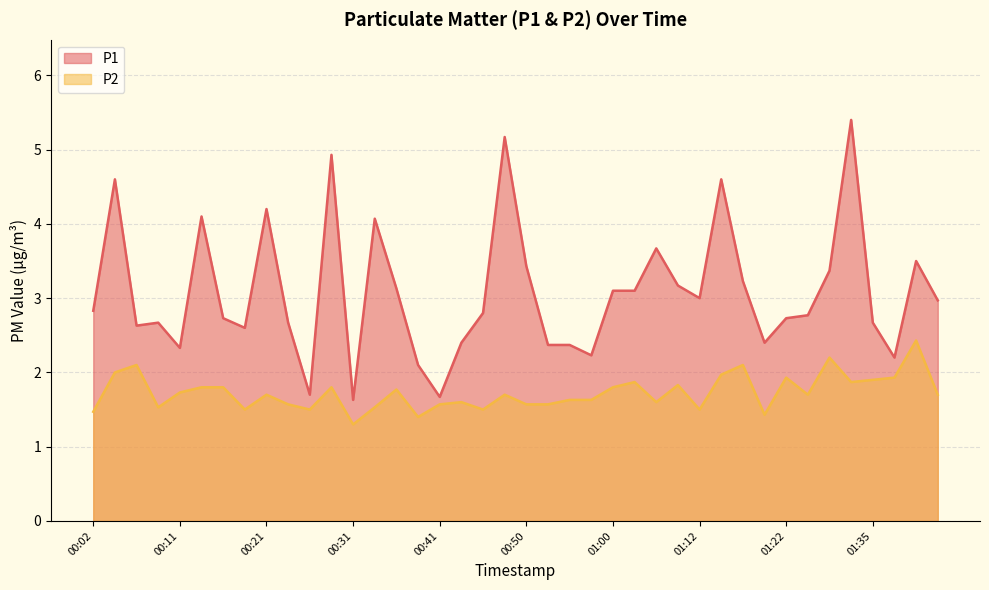

Rank the series by their maximum value, from highest to lowest.

P1, P2